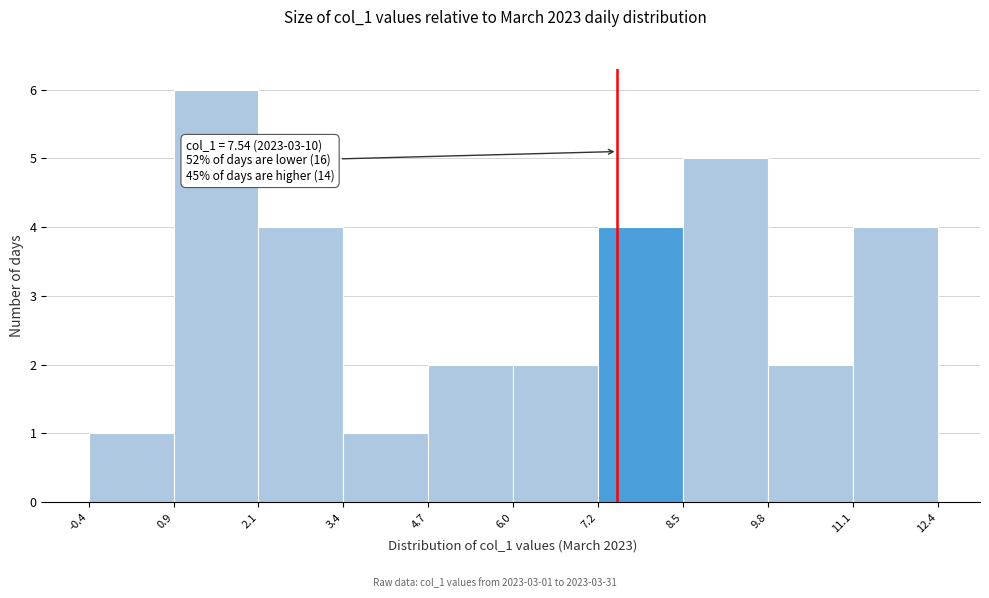

Over which range of the x-axis is the bar tallest?

0.9 to 2.1